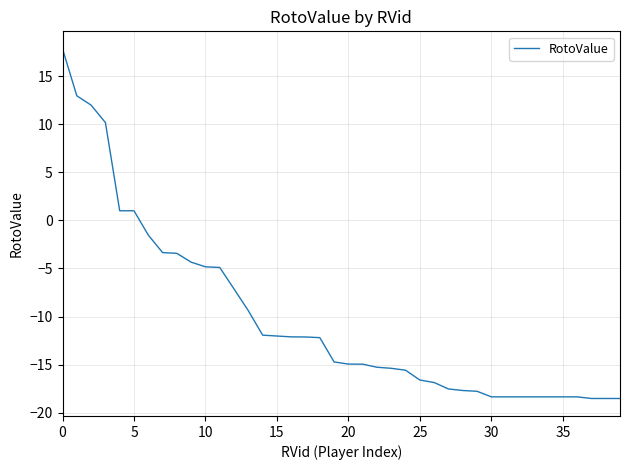

What is the difference between the maximum and minimum values?

36.4